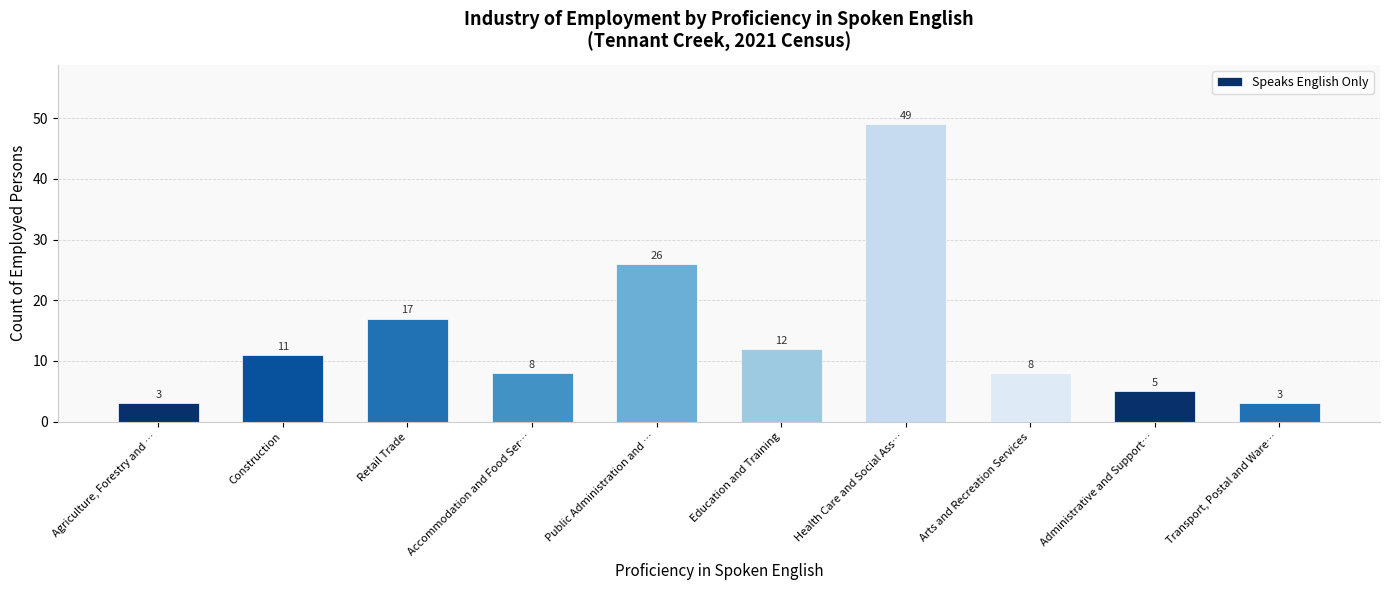

At which category does the chart reach its peak across all series?

Health Care and Social Ass…